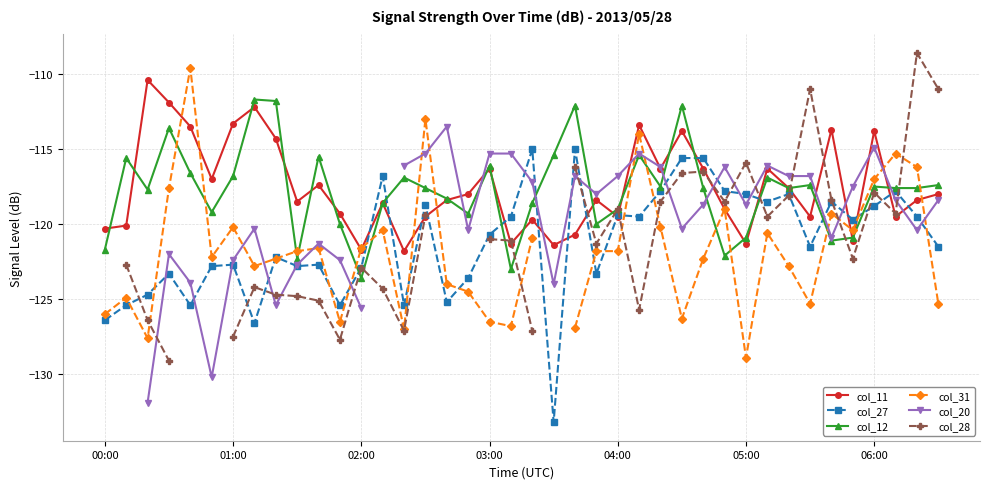

What is the total value across all series at 8?

-720.7